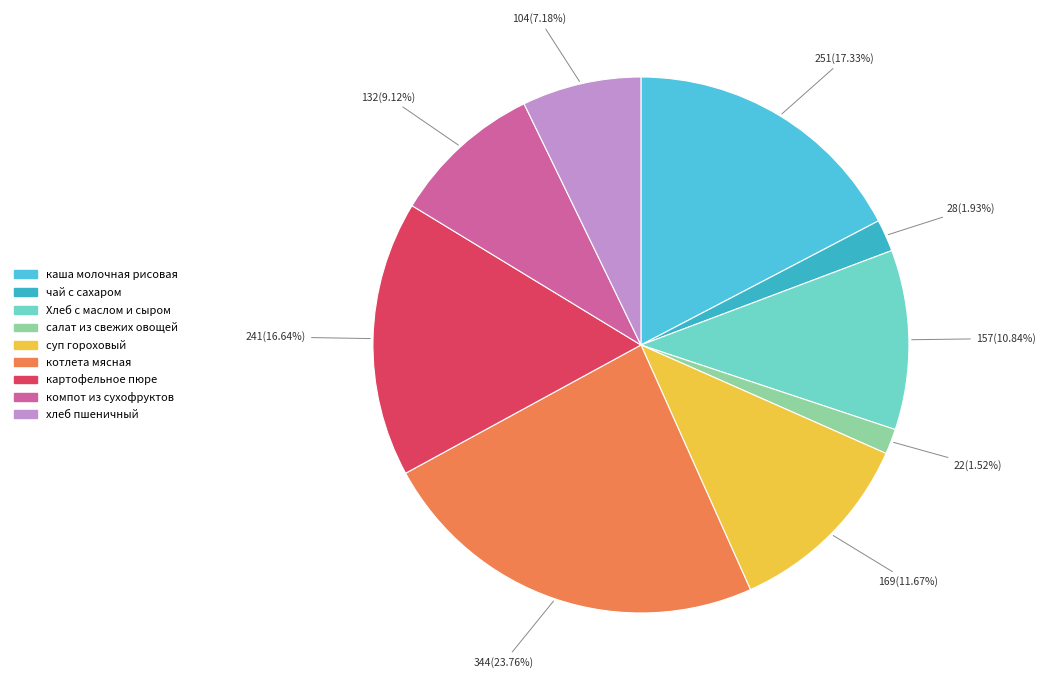

To the nearest percent, what portion does салат из свежих овощей represent?

2%